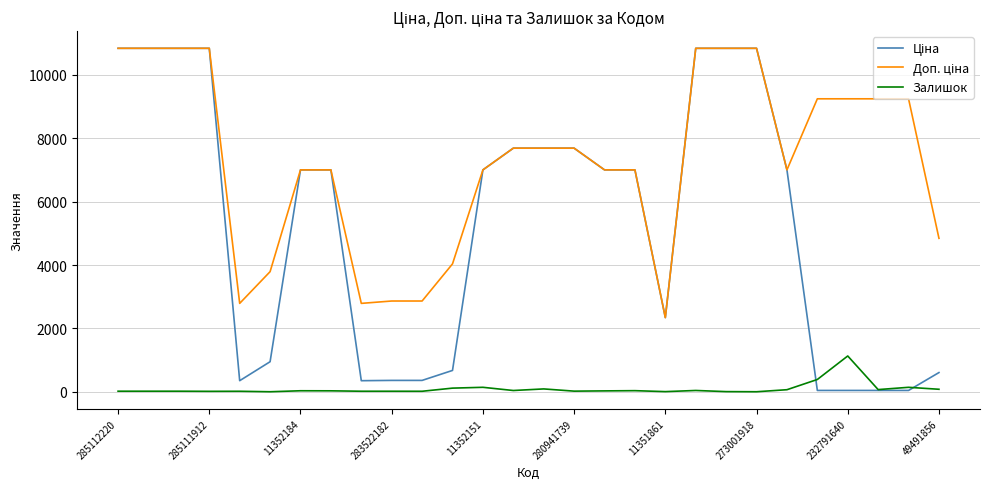

What is the maximum value shown in the chart?

10840.1